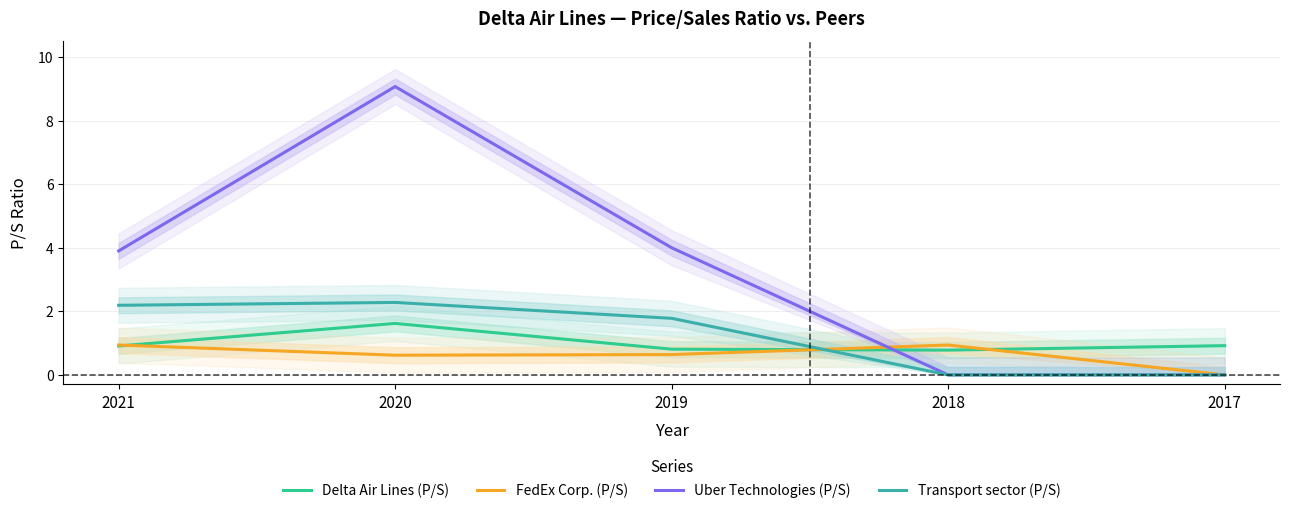

Rank the categories by Uber Technologies (P/S) value from lowest to highest.

2018, 2017, 2021, 2019, 2020